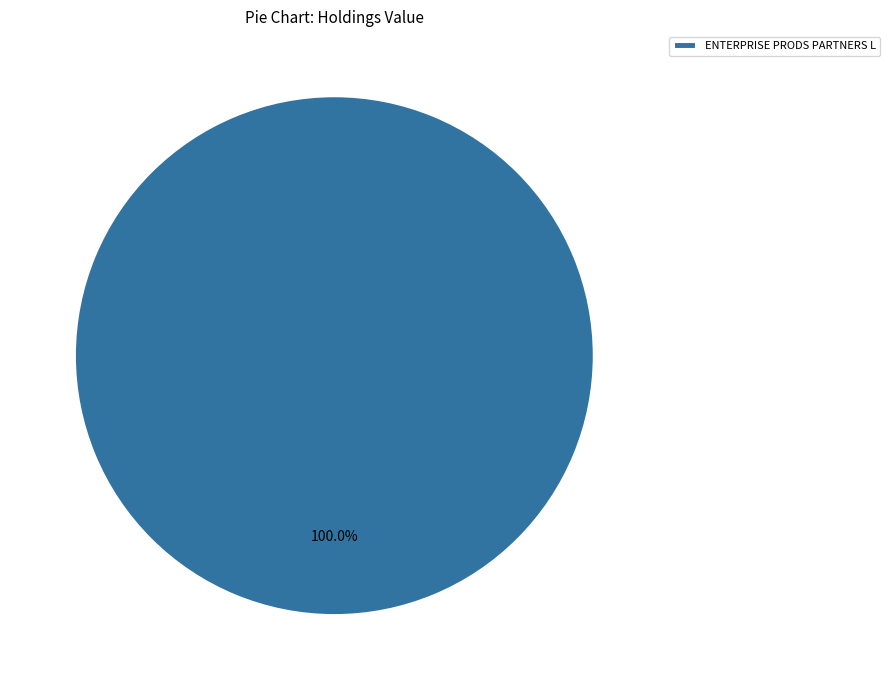

To the nearest percent, what percentage of the pie is ENTERPRISE PRODS PARTNERS L?

100%